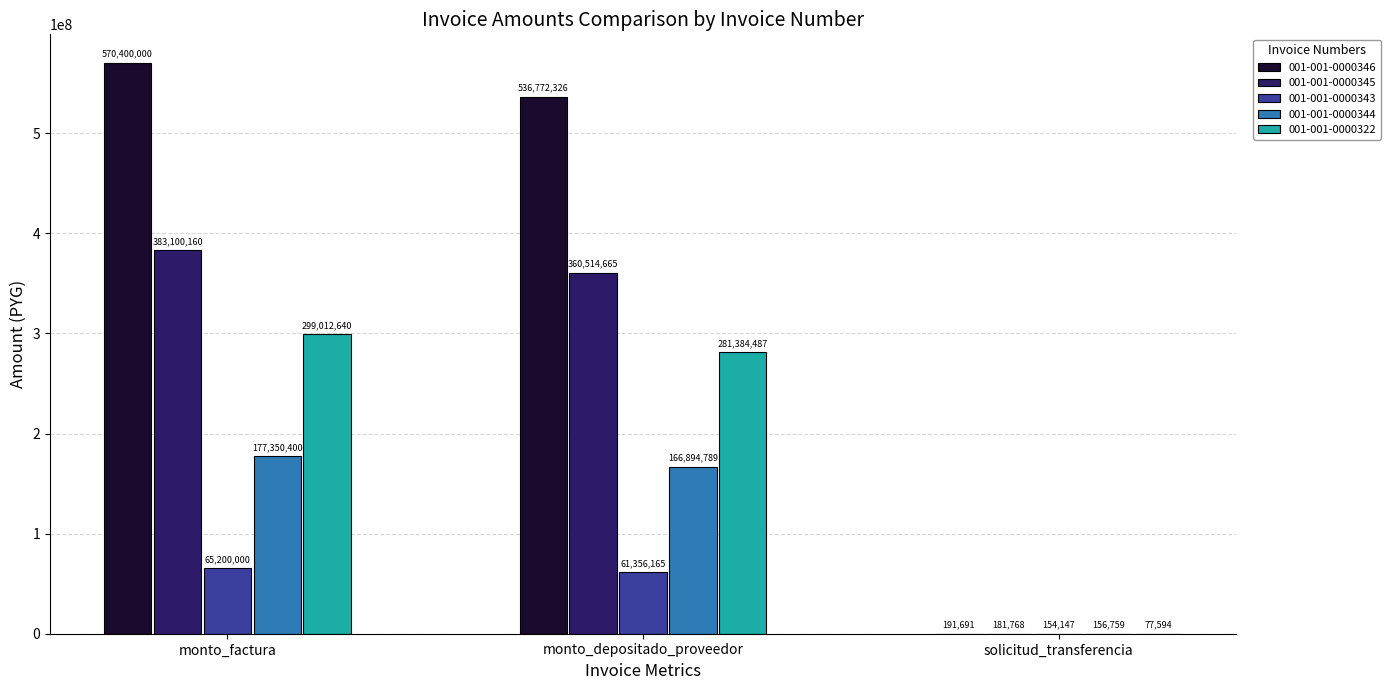

How many groups of bars are there?

3